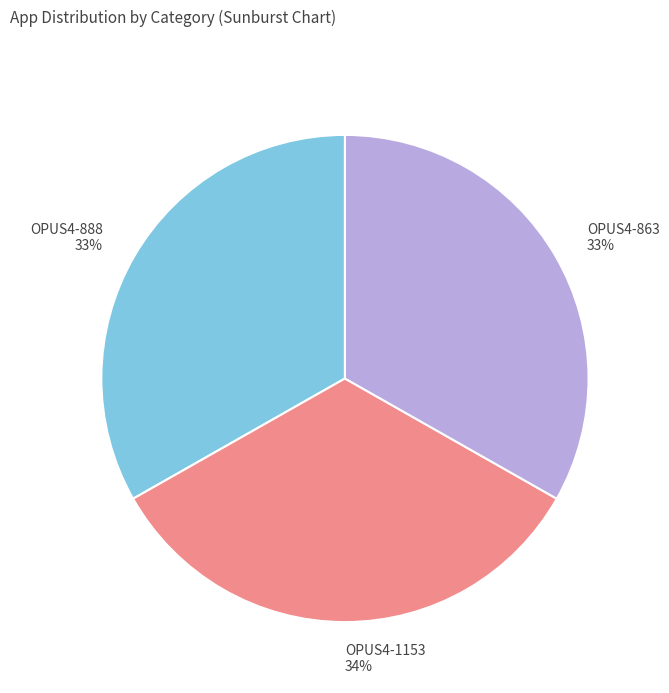

To the nearest percent, what is the average slice percentage?

33%